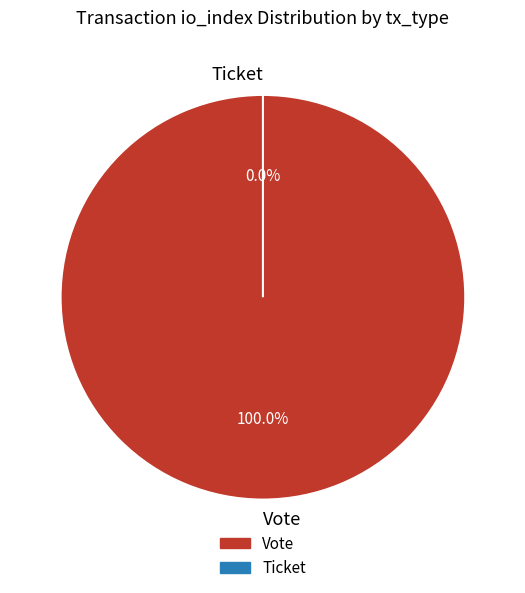

What is the total percentage of Vote and Ticket?

100.0%